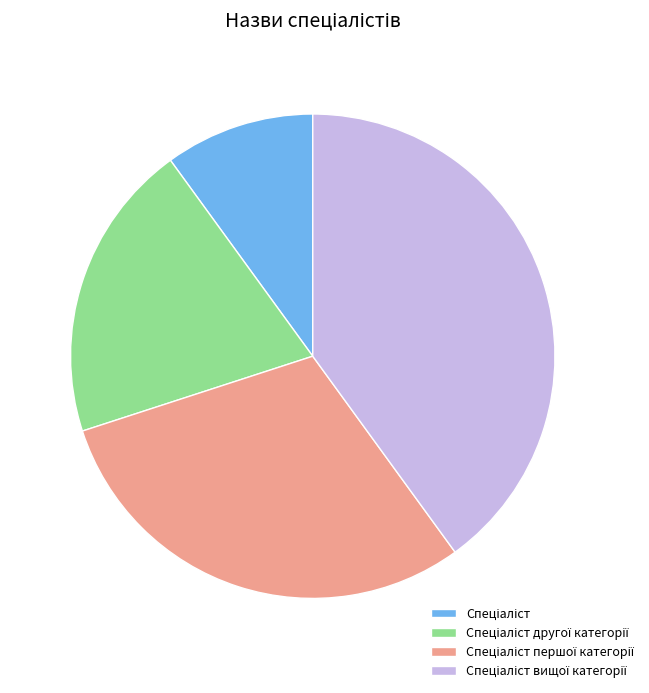

Is there a majority slice in this chart?

No